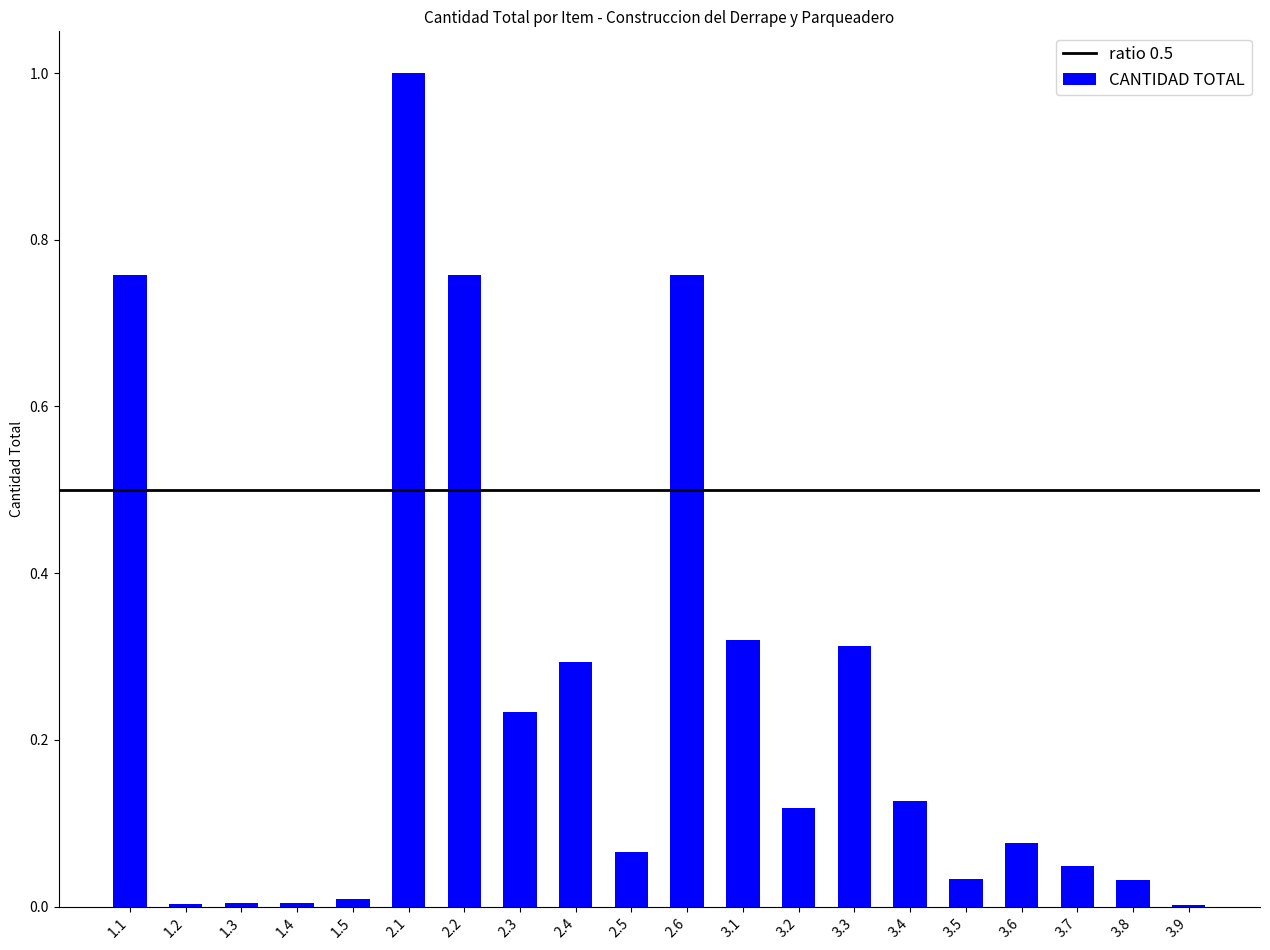

What is the sum of all values?

5.0